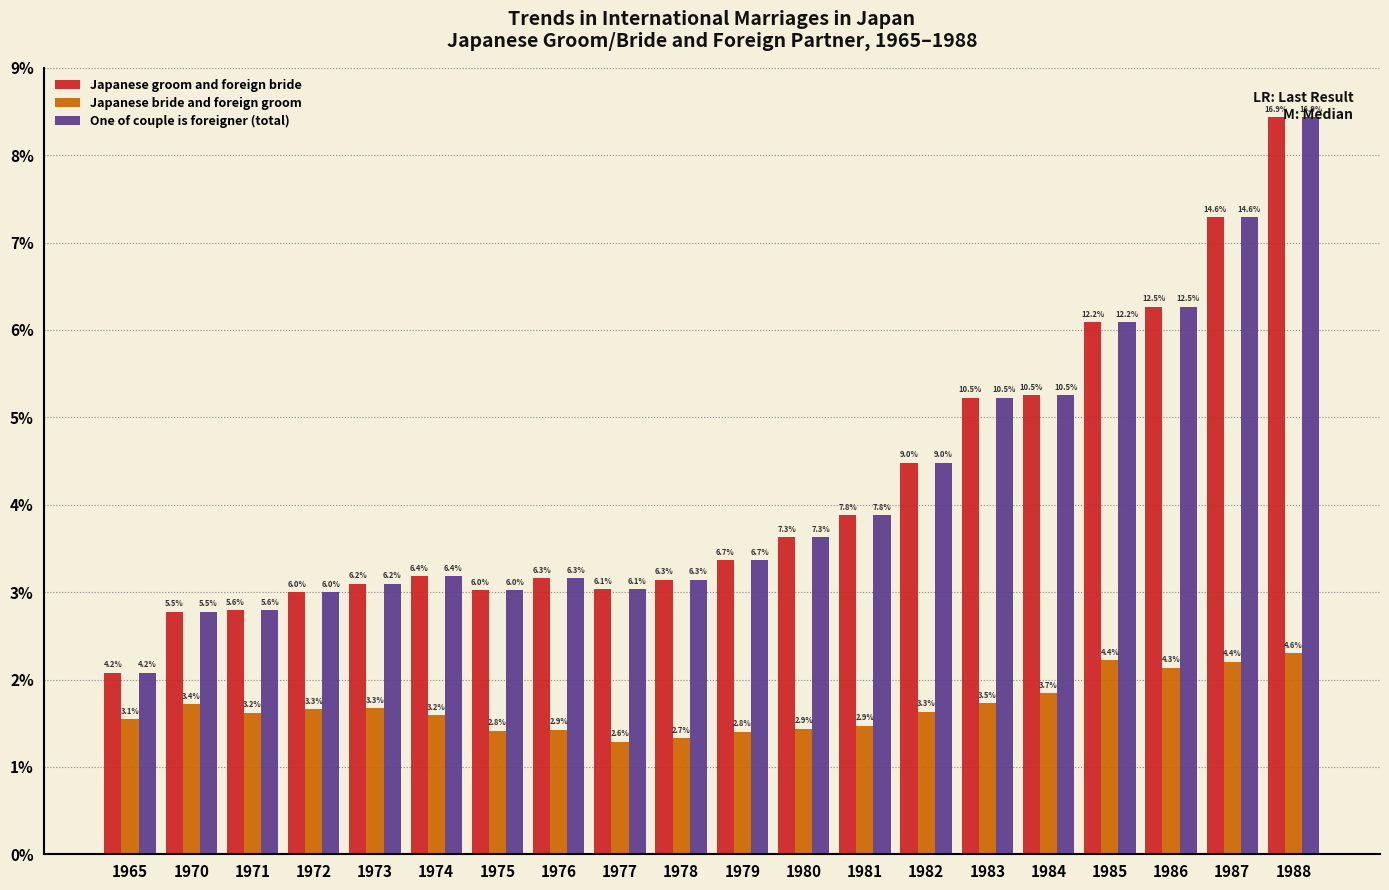

True or false: Japanese bride and foreign groom has a value of 3182 at 1974.

True